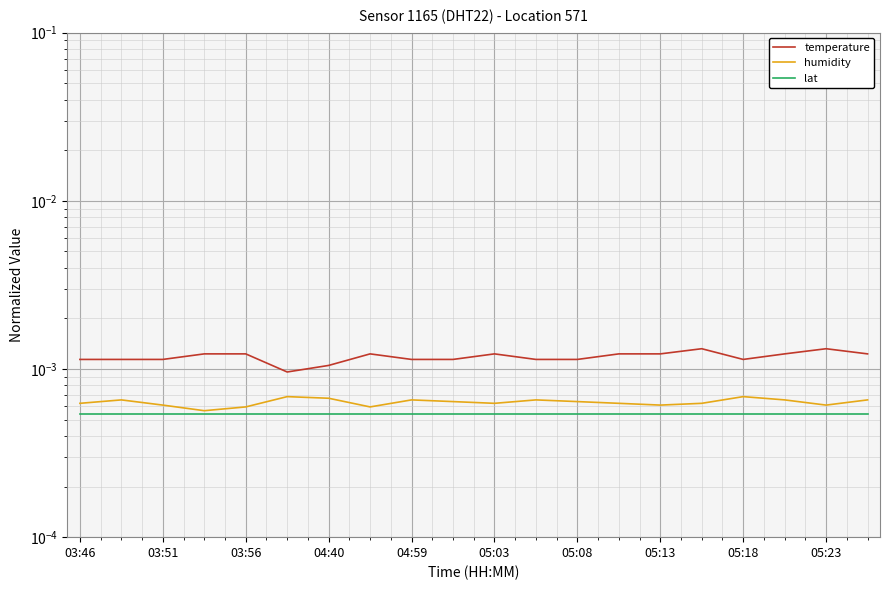

What is the label of the 4th point from the left?

04:40